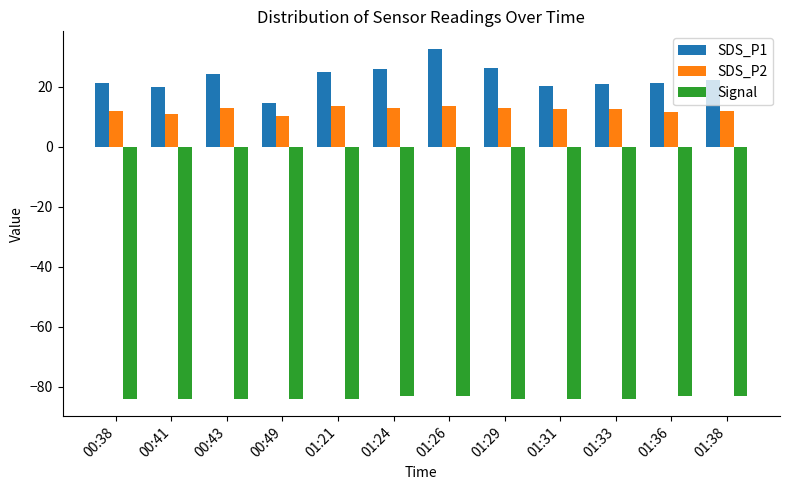

What is the sum of all SDS_P2 values?

146.6